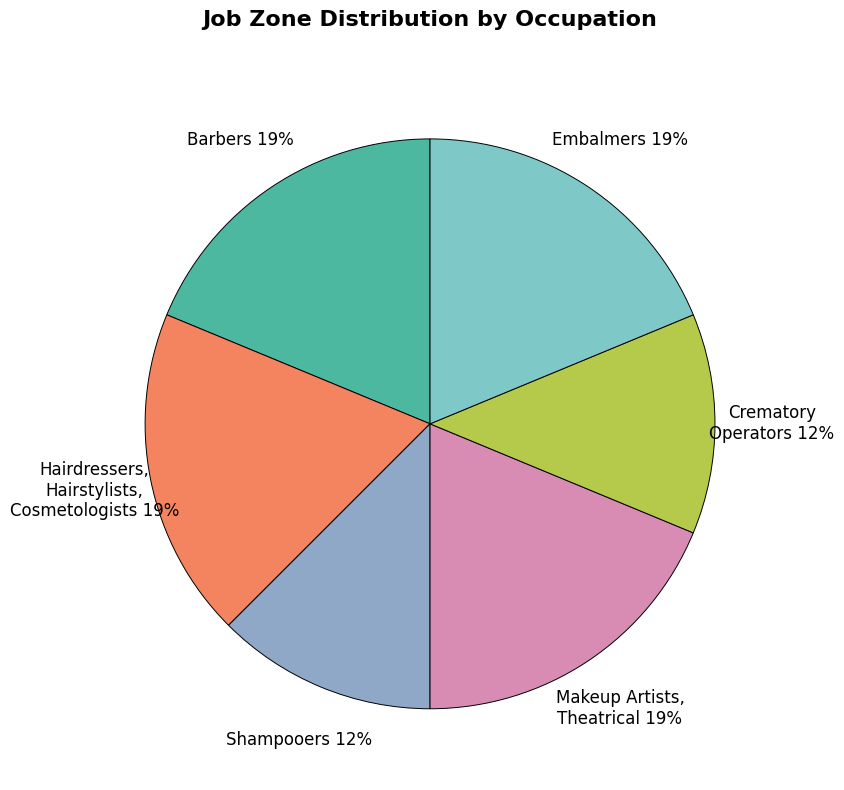

Count the number of slices in the pie.

6